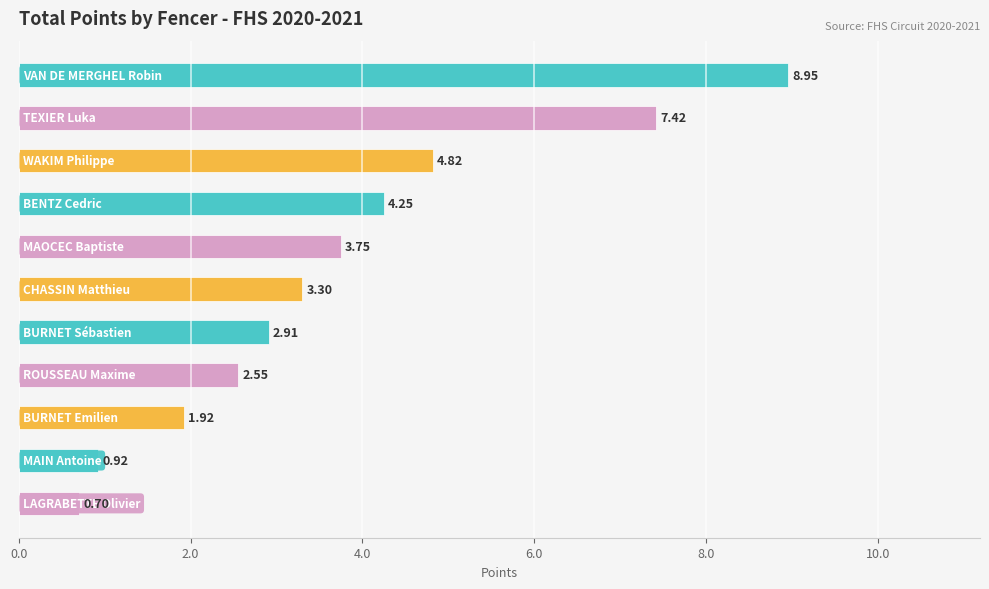

What is the difference between the second highest and second lowest values?

6.5